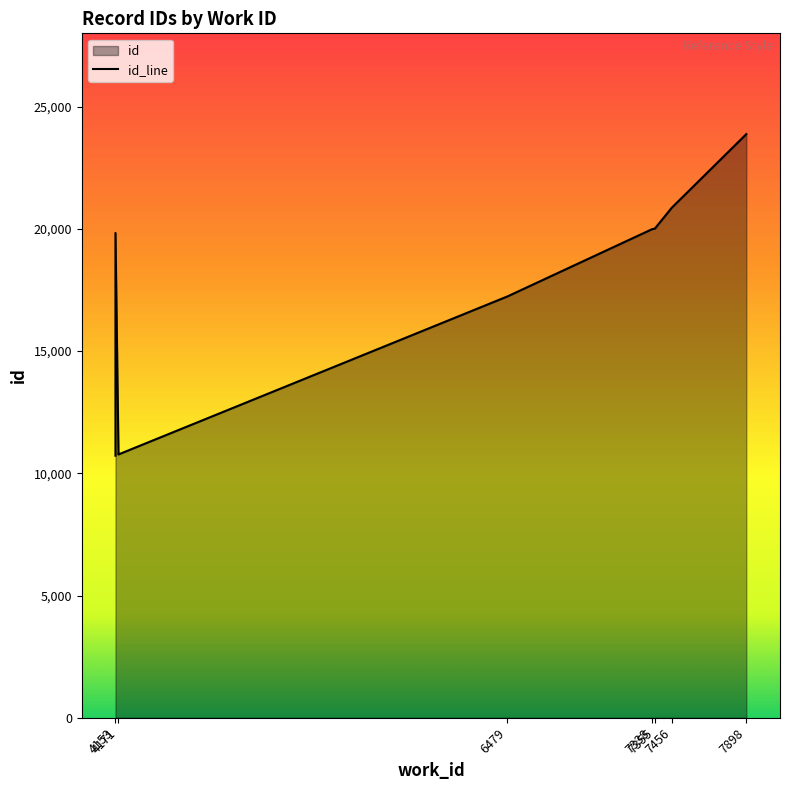

At which label does the data first exceed 19833?

7338